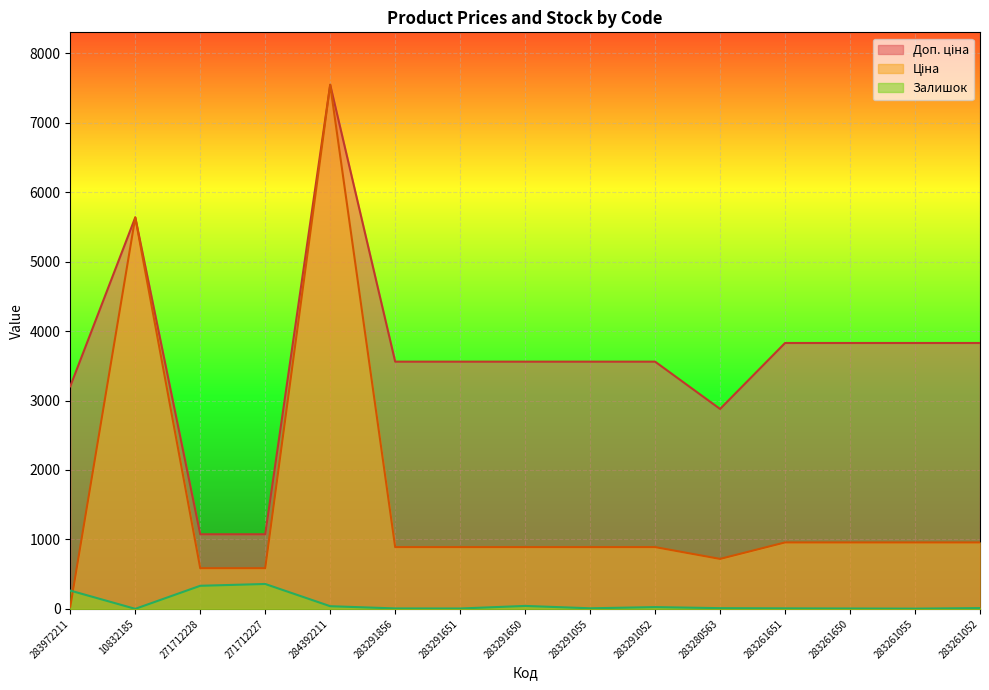

The value of Доп. ціна at 283261650 is 3828.4. True or false?

True